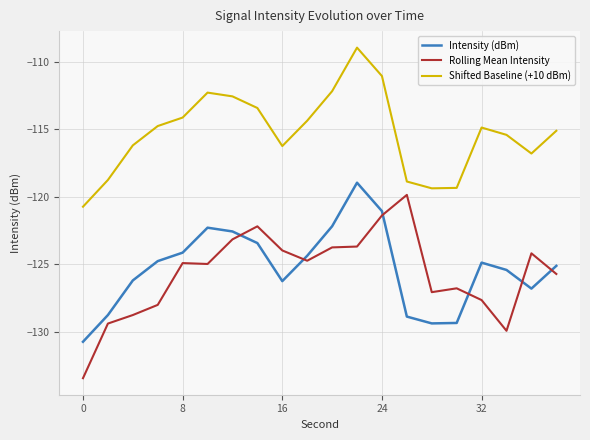

Which series has the largest range (max minus min)?

Rolling Mean Intensity